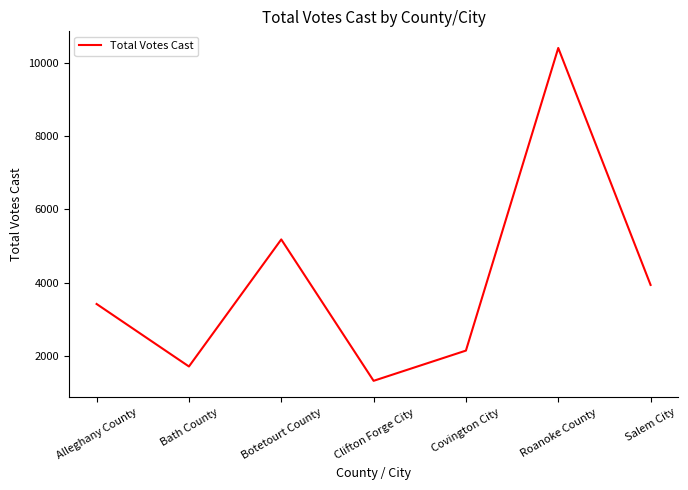

List the labels in order of value, largest first.

Roanoke County, Botetourt County, Salem City, Alleghany County, Covington City, Bath County, Clifton Forge City